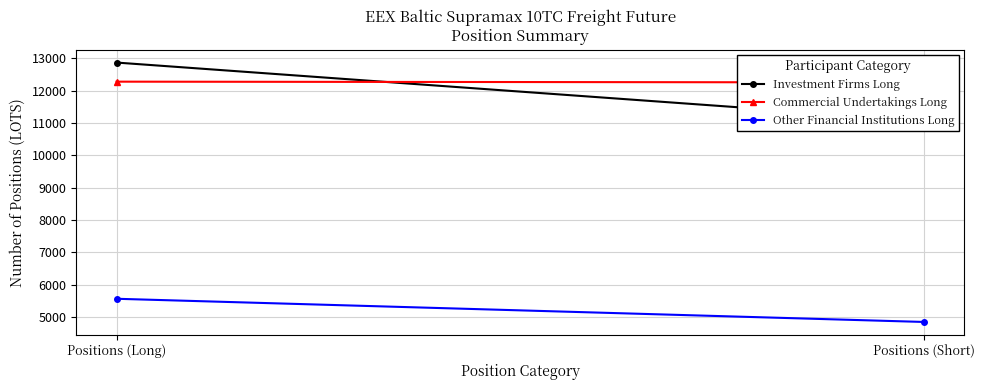

What is the average value of the Investment Firms Long series?

11966.8